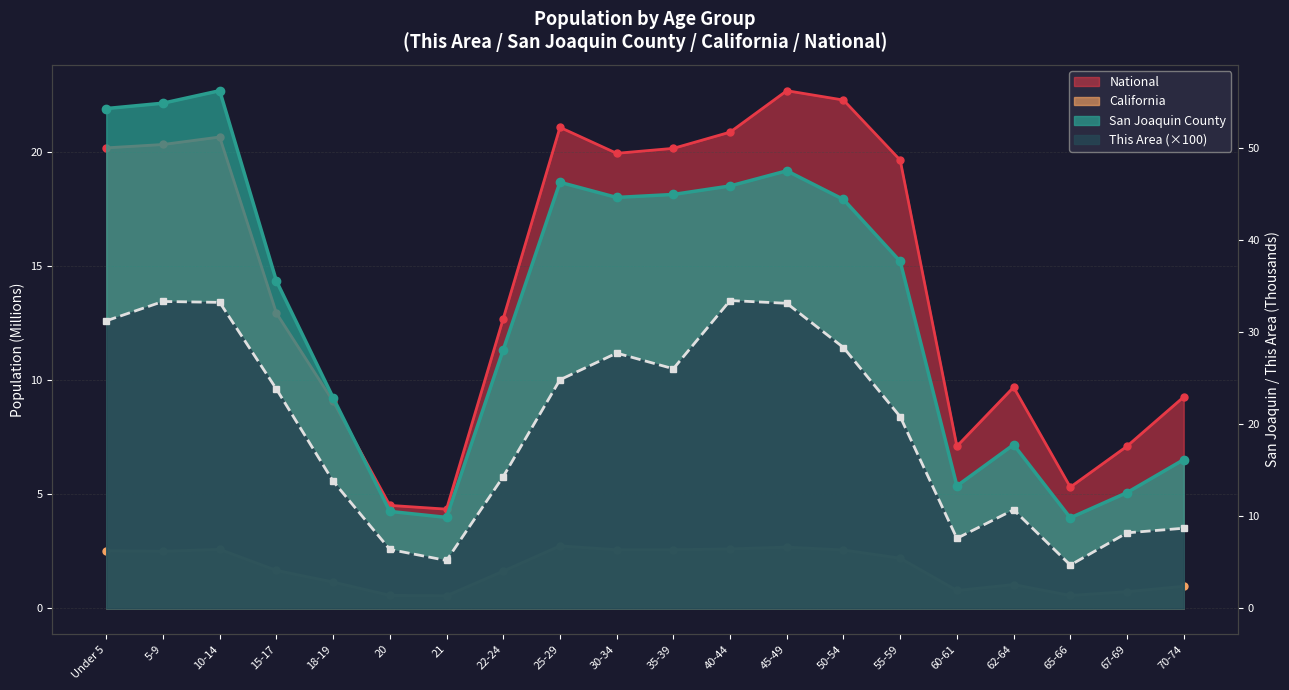

True or false: San Joaquin County and California cross at least once.

False